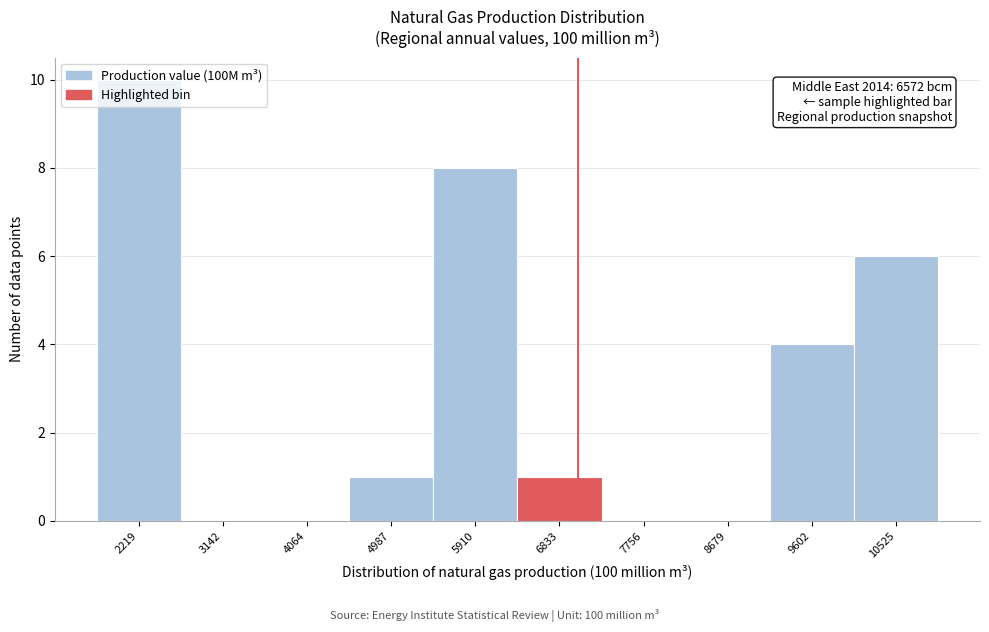

Which range on the x-axis has the tallest bar?

1800 to 2700